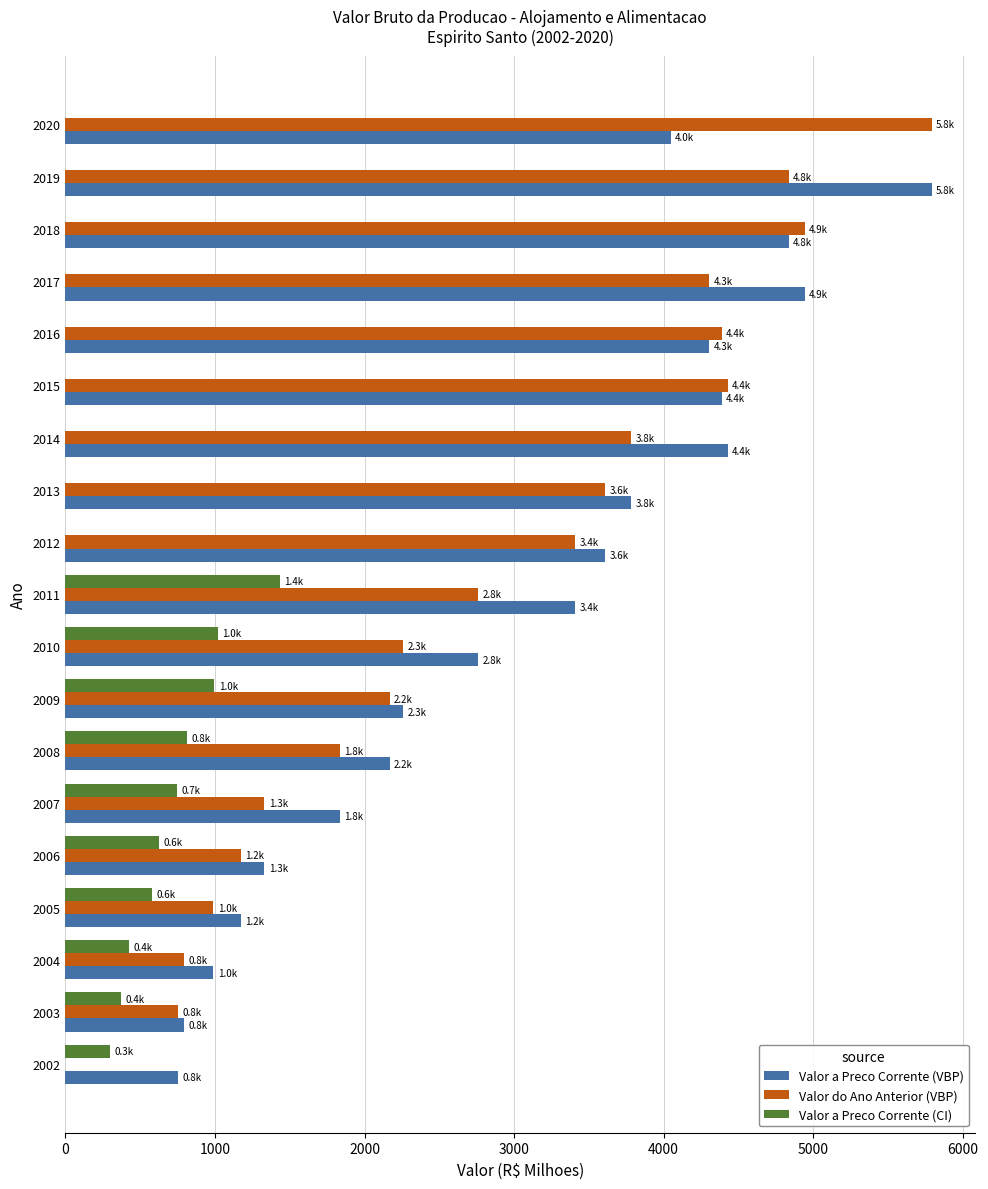

How many positive values does the Valor do Ano Anterior (VBP) series have?

18